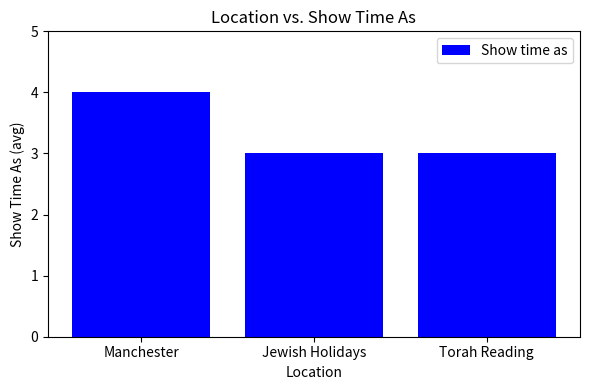

The chart shows a value of 3 at Jewish Holidays. True or false?

True